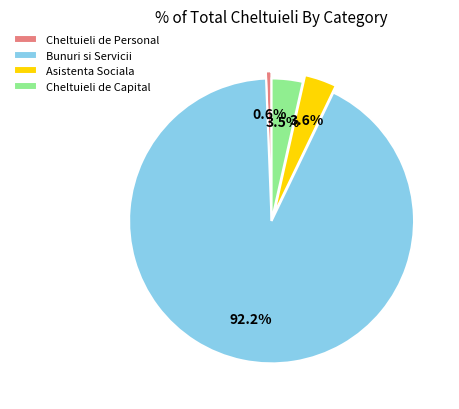

How many slices are in this pie chart?

4